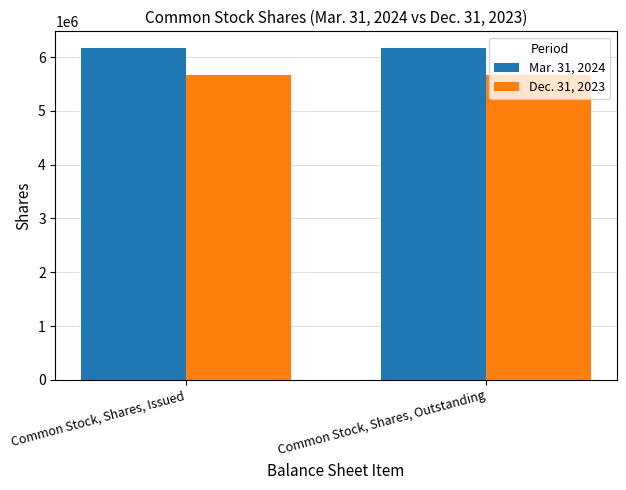

What is the value of the Mar. 31, 2024 bar at the 1st from the left?

6170479